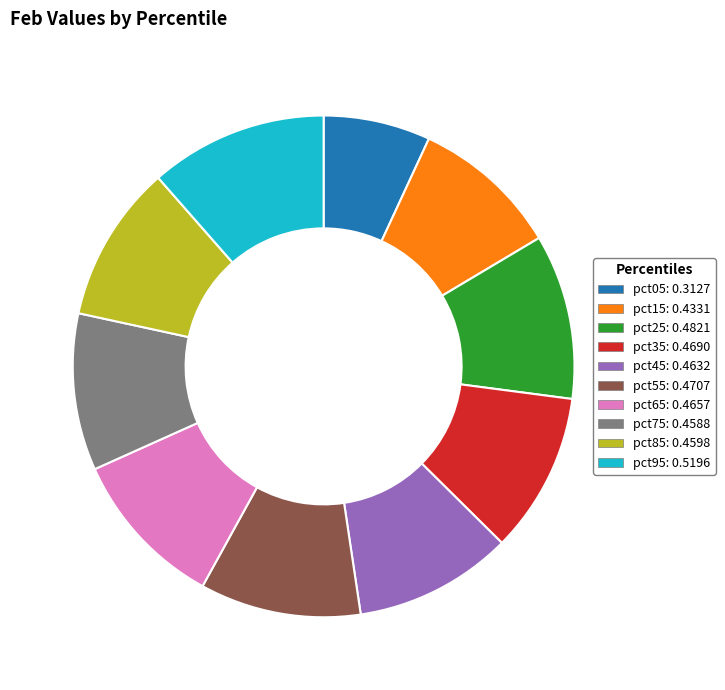

How many slices are in this pie chart?

10